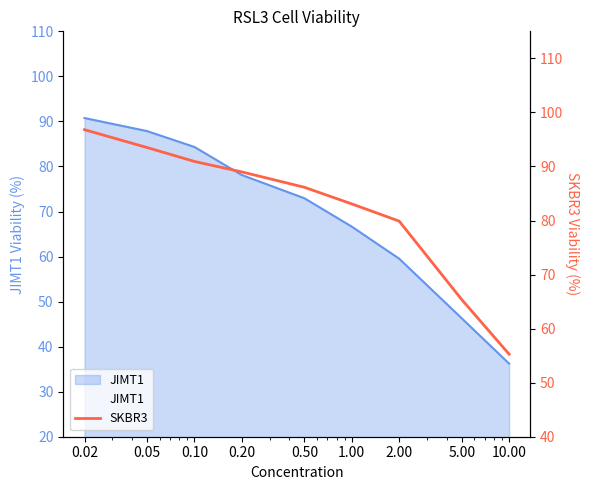

What is the value of the 7th point from the left?

79.9